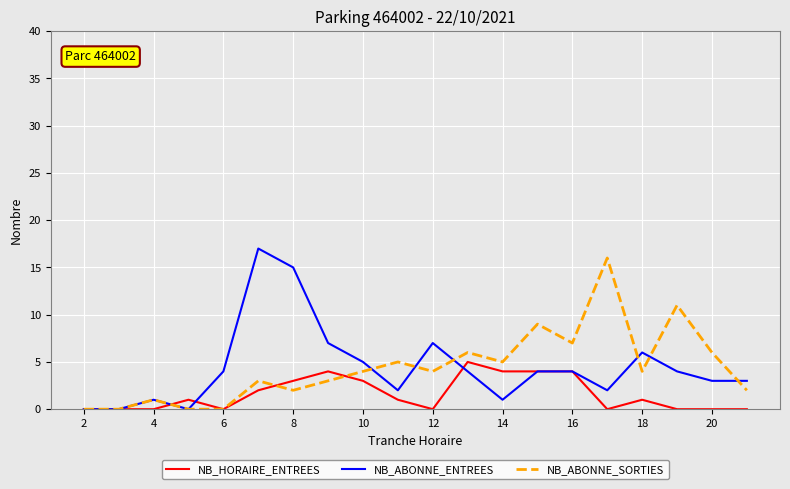

Rank the series at 20 from lowest to highest value.

NB_HORAIRE_ENTREES, NB_ABONNE_ENTREES, NB_ABONNE_SORTIES